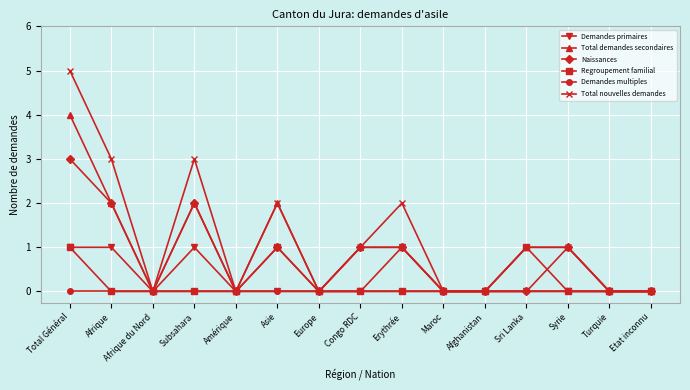

Which category has the highest value in the Total nouvelles demandes series?

Total Général